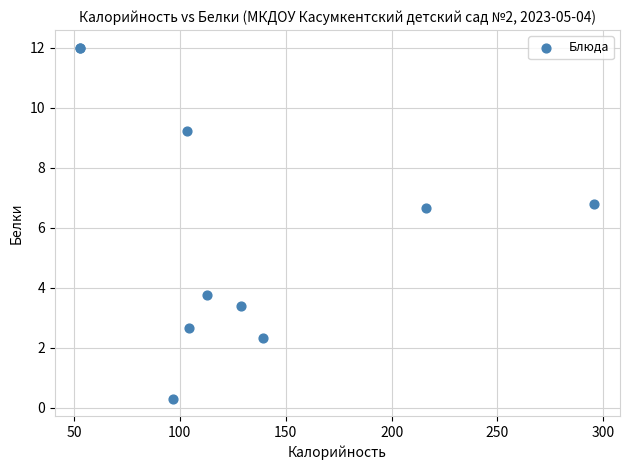

What Y value in the scatter plot is closest to 6?

6.7